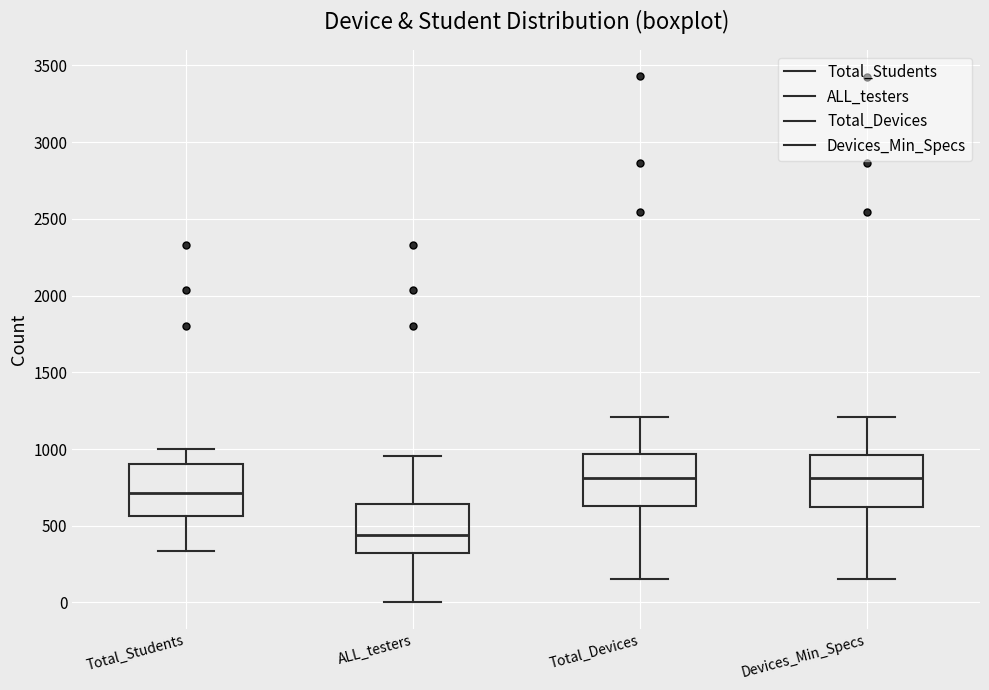

Where does the lower whisker of the box for Total_Students end on the y-axis? The values are not printed on the chart, so give them approximately, as read against the axis.

350